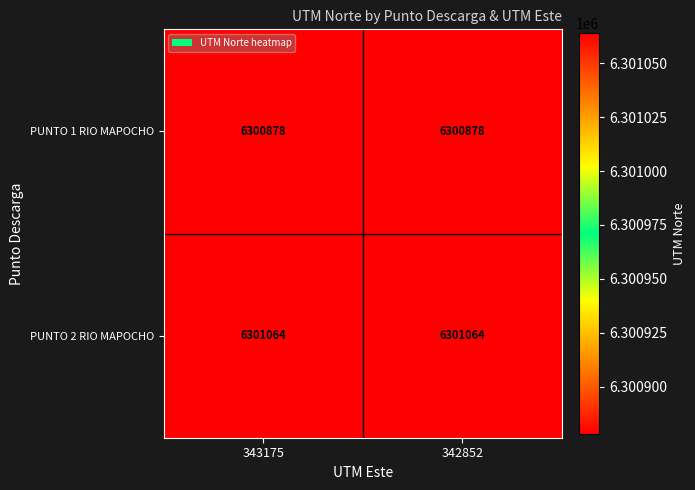

Which series has the largest total across all categories?

PUNTO 2 RIO MAPOCHO